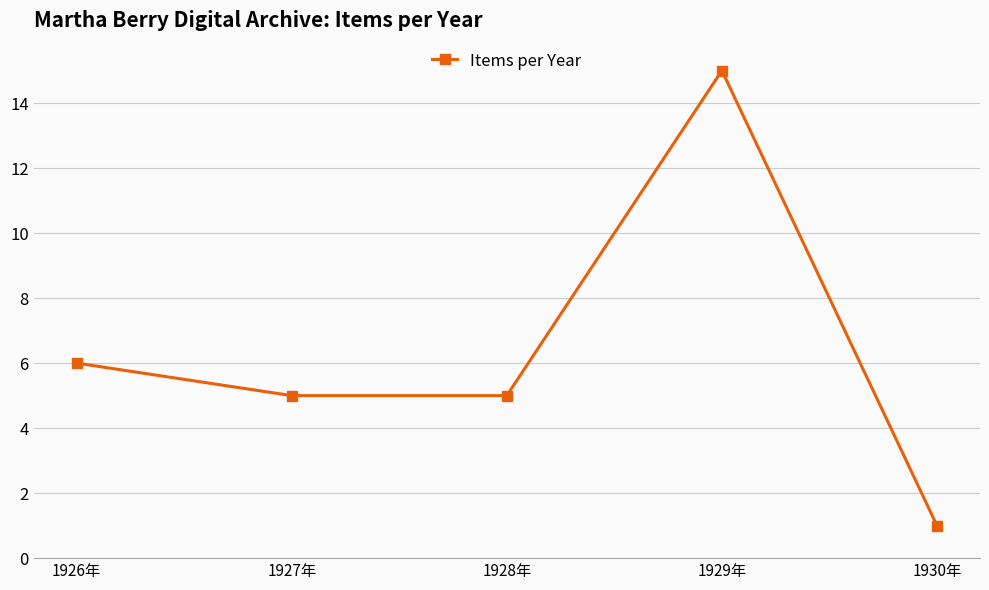

Is this an area chart (filled region under the line)?

No